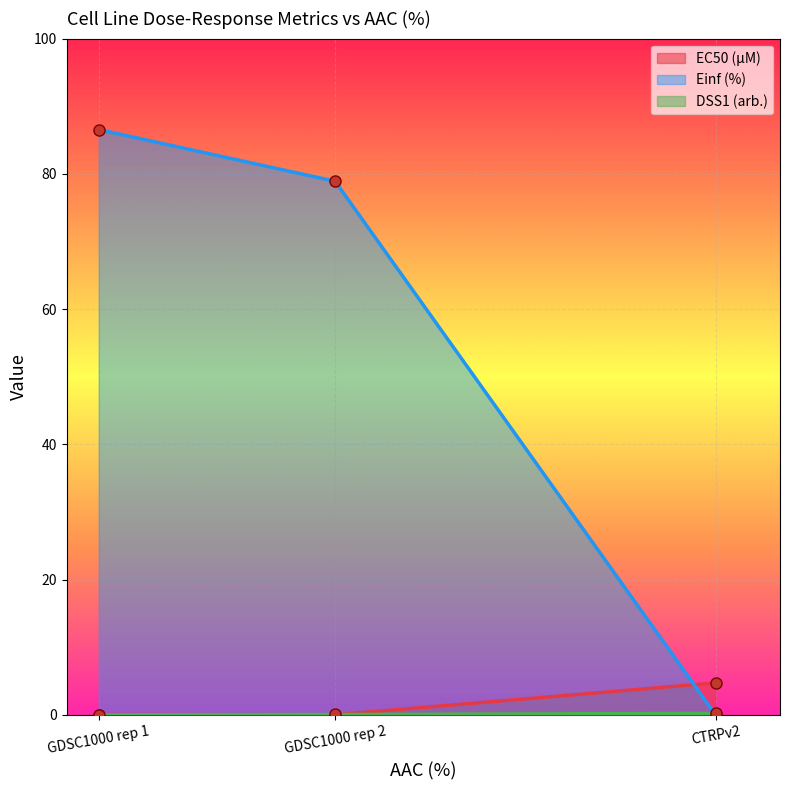

True or false: EC50 (µM) has a value of 0.0 at GDSC1000 rep 2.

False